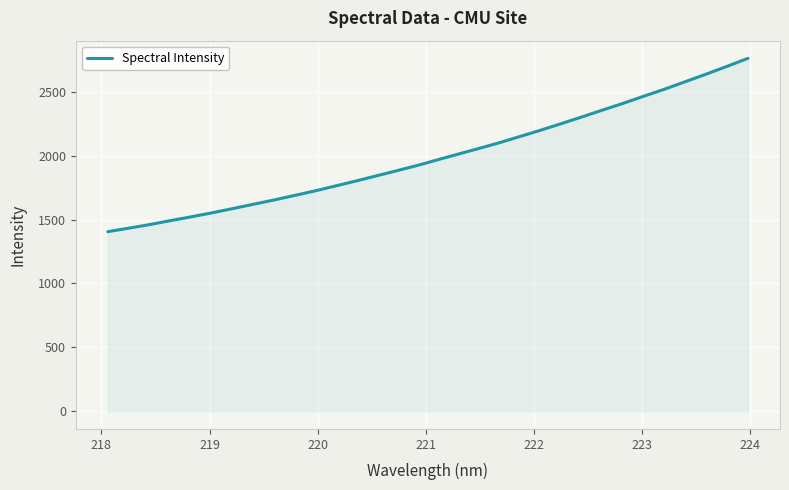

What is the maximum value shown in the chart?

2761.5